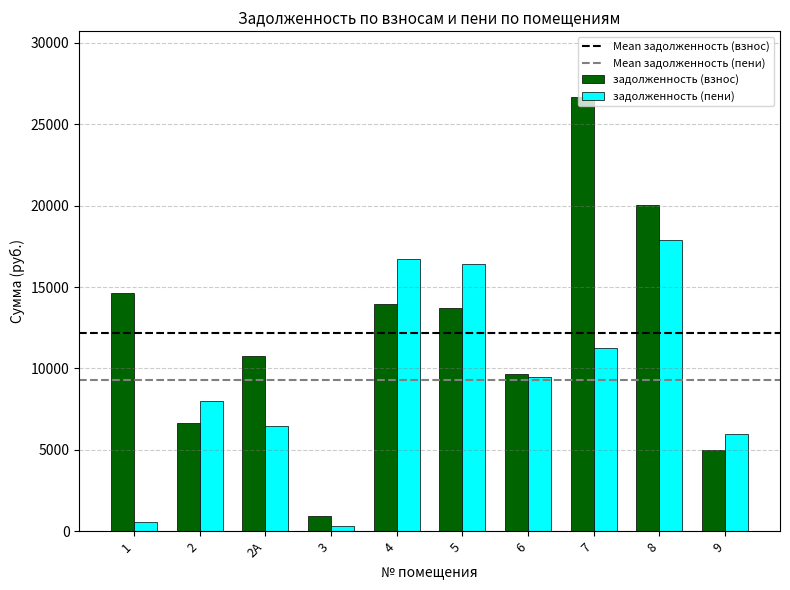

True or false: задолженность (взнос) has a value of 20056.1 at 8.

True